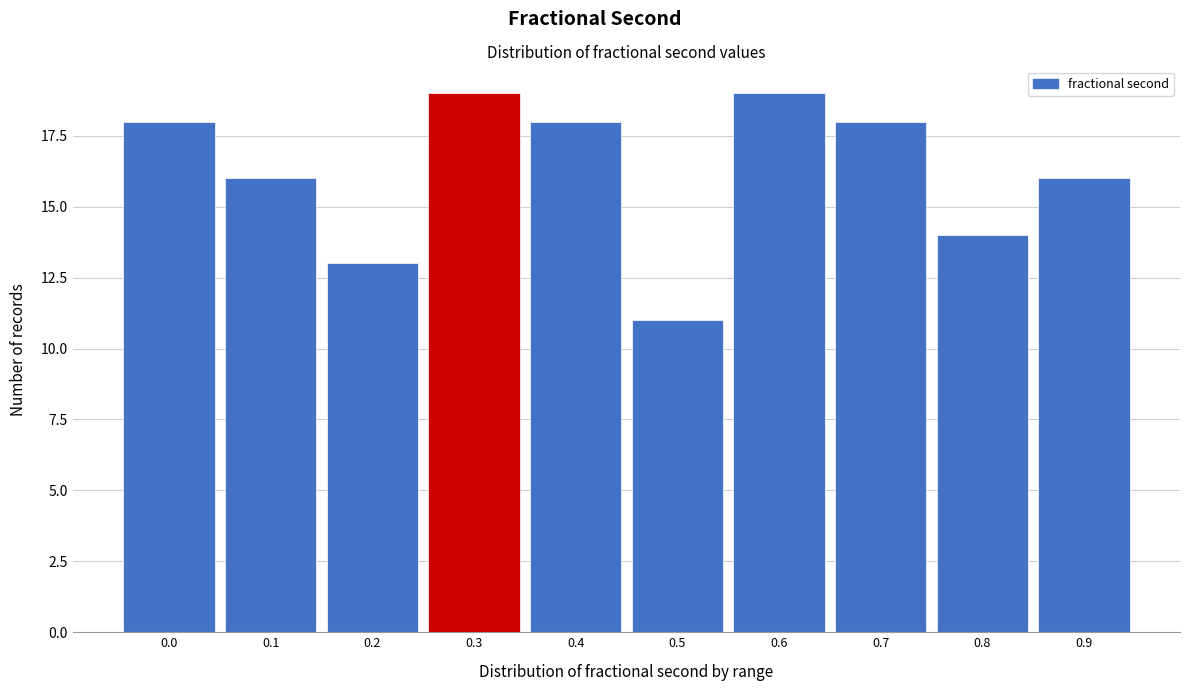

Reading left to right, transcribe all the data shown in this chart.

0.0=18	0.1=16	0.2=13	0.3=19	0.4=18	0.5=11	0.6=19	0.7=18	0.8=14	0.9=16